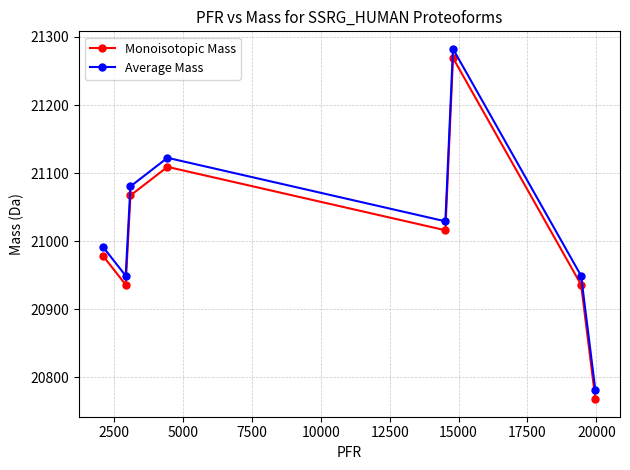

What is the difference between the maximum and minimum values in the Average Mass series?

501.4